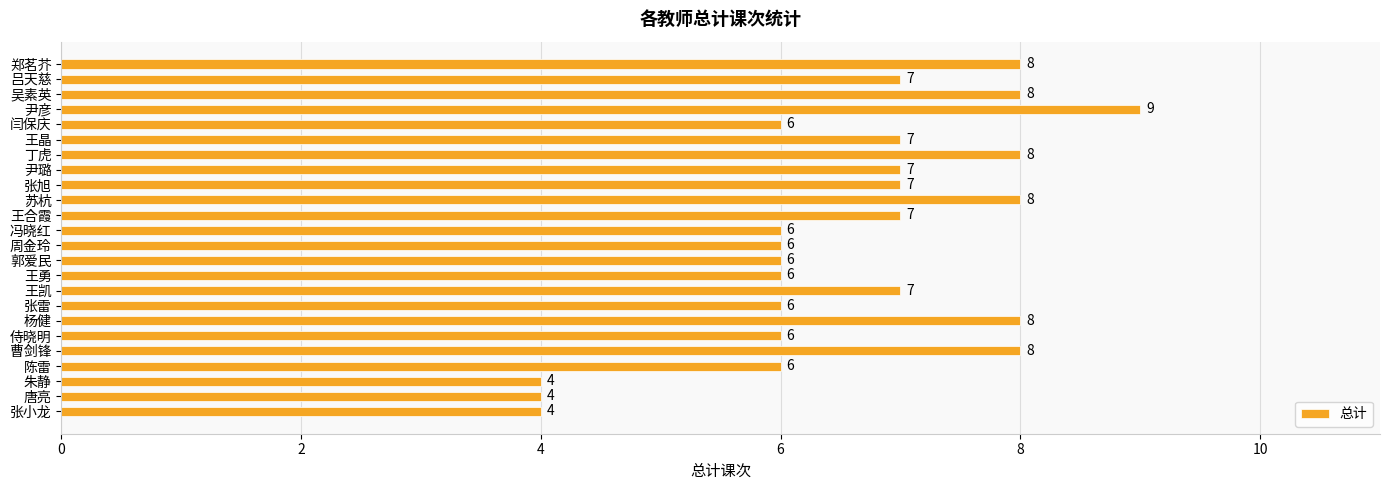

What is the change in value from 郭爱民 to 吕天慈?

+1